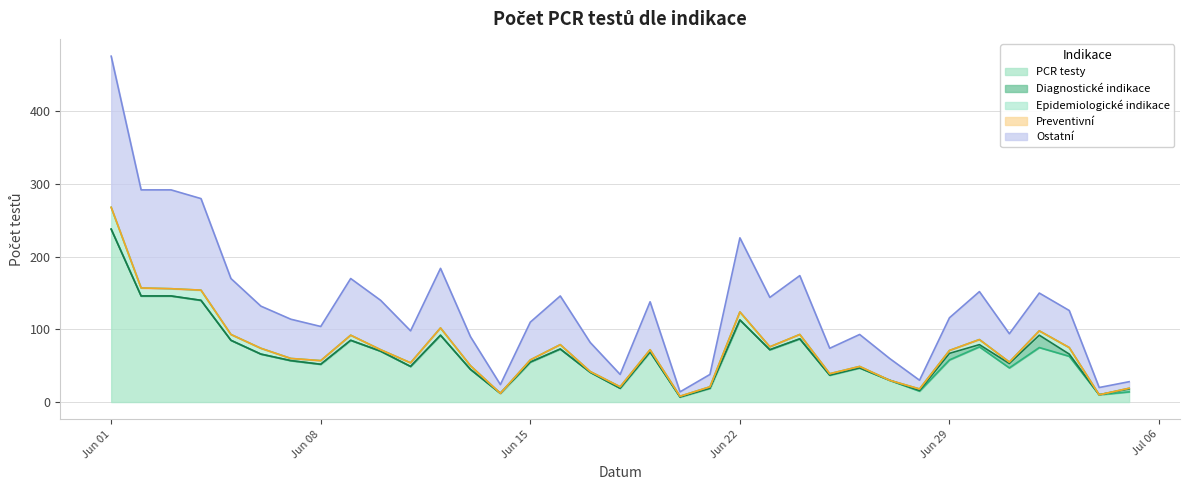

Reading left to right, what are all the values shown in this chart?

PCR testy: 238	146	146	140	85	66	57	52	85	70	49	92	45	12	55	73	41	19	69	7	19	113	72	87	37	47	30	15	58	76	47	75	63	10	14
Diagnostické indikace: 0	0	0	0	0	0	0	0	0	0	0	0	0	0	0	0	0	0	0	0	0	0	0	0	0	0	0	1	9	3	6	17	3	0	4
Epidemiologické indikace: 30	11	10	14	8	8	3	5	7	2	5	10	5	0	3	6	1	2	3	1	2	11	4	6	2	2	0	2	4	7	2	6	9	0	1
Preventivní: 0	0	0	0	0	0	0	0	0	0	0	0	0	0	0	0	0	0	0	0	0	0	0	0	0	0	0	0	0	0	0	0	0	0	0
Ostatní: 208	135	136	126	77	58	54	47	78	68	44	82	40	12	52	67	40	17	66	6	17	102	68	81	35	44	30	12	45	66	39	52	51	10	9